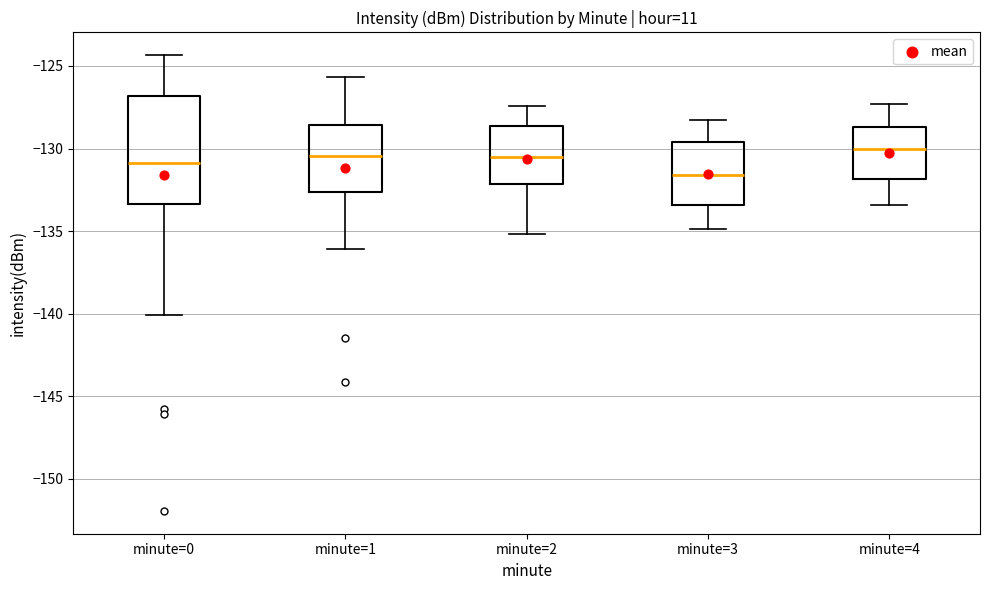

Reading left to right, read every box against the y-axis: the position of its median line, the range the box covers, and the ends of its whiskers. The values are not printed on the chart, so give them approximately, as read against the axis.

minute=0: median -131.0, box -133.5 to -127.0, whiskers -140.0 to -124.5
minute=1: median -130.5, box -132.5 to -128.5, whiskers -136.0 to -125.5
minute=2: median -130.5, box -132.0 to -128.5, whiskers -135.0 to -127.5
minute=3: median -131.5, box -133.5 to -129.5, whiskers -135.0 to -128.5
minute=4: median -130.0, box -132.0 to -128.5, whiskers -133.5 to -127.5